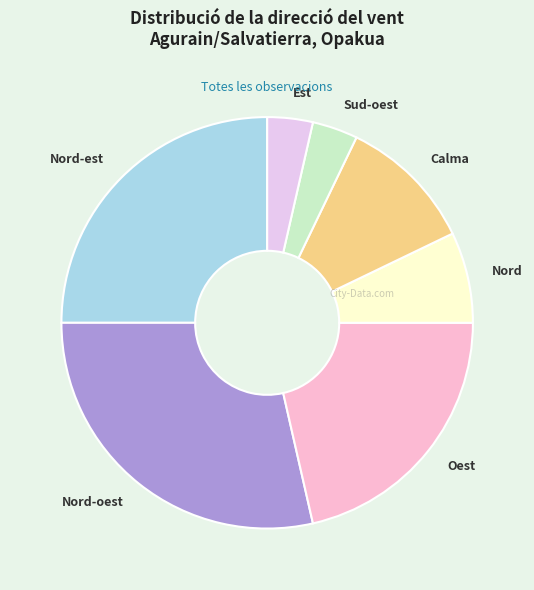

Is it true that Calma is 11% of the pie?

True